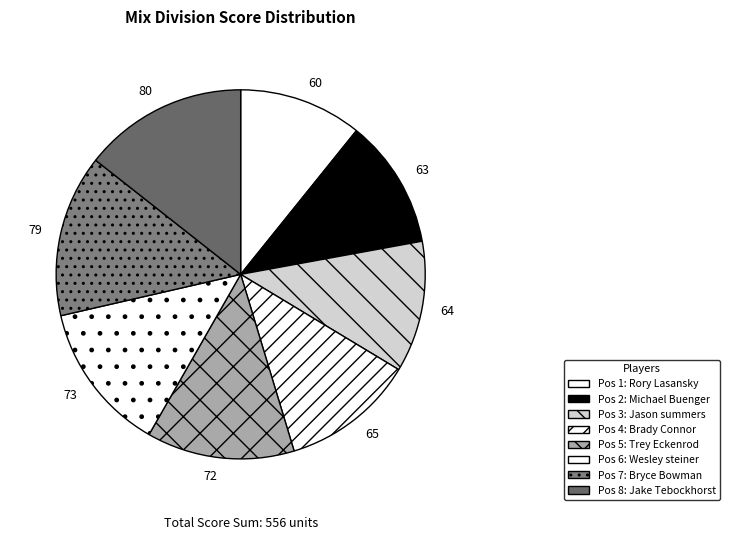

How many slices are in this pie chart?

8